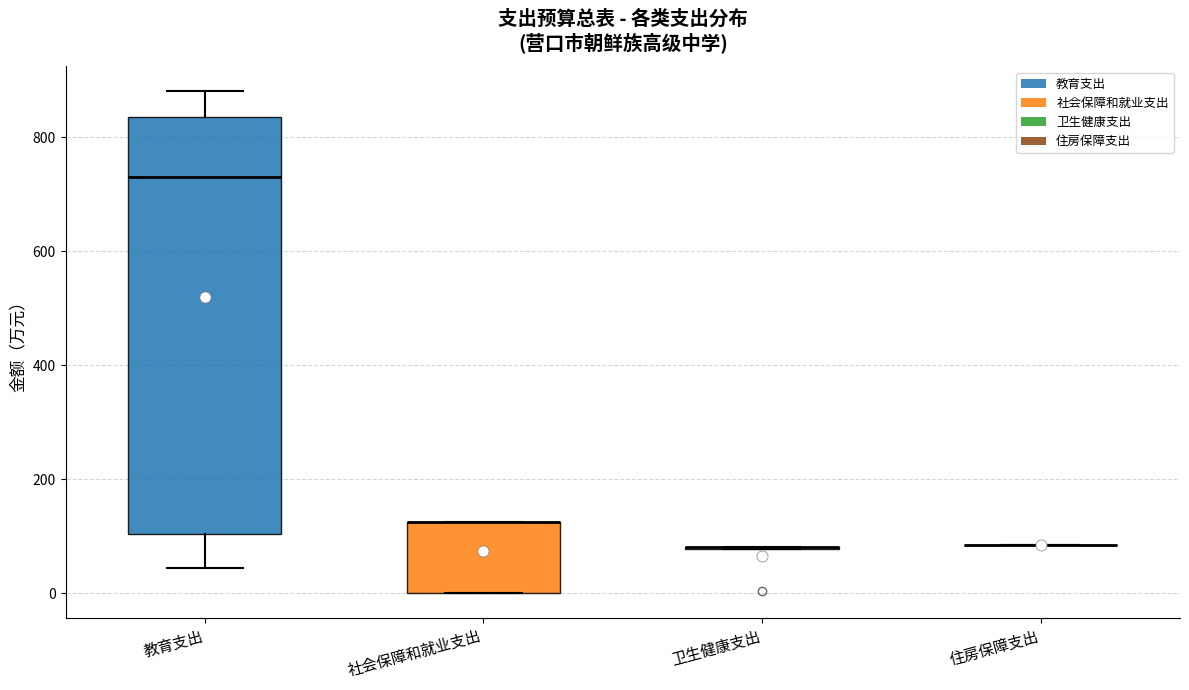

Which box is the tallest, from its lower edge to its upper edge?

教育支出